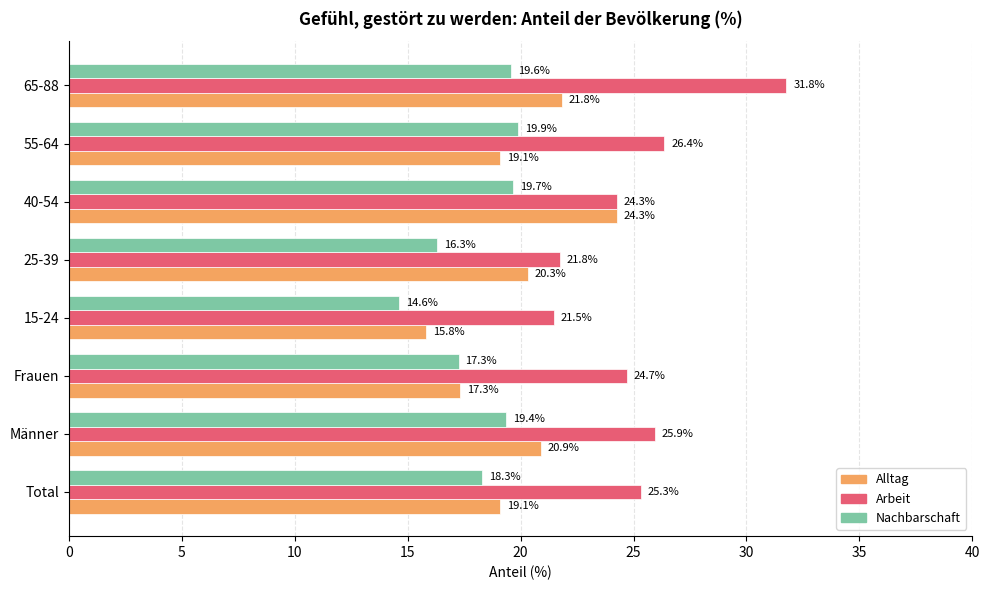

List the labels in order of Nachbarschaft value, smallest first.

15-24, 25-39, Frauen, Total, Männer, 65-88, 40-54, 55-64